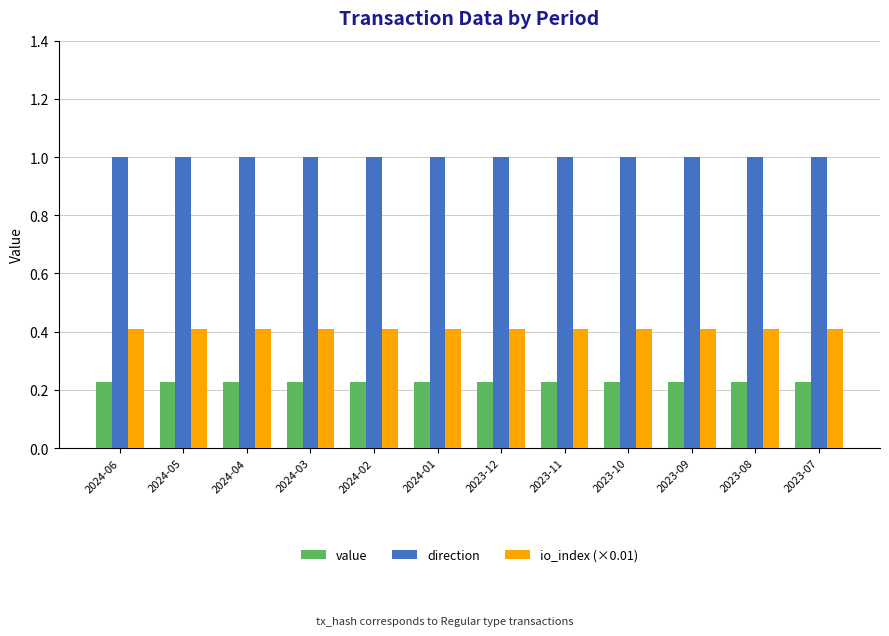

What is the difference between the highest and lowest values at 2023-11?

0.8